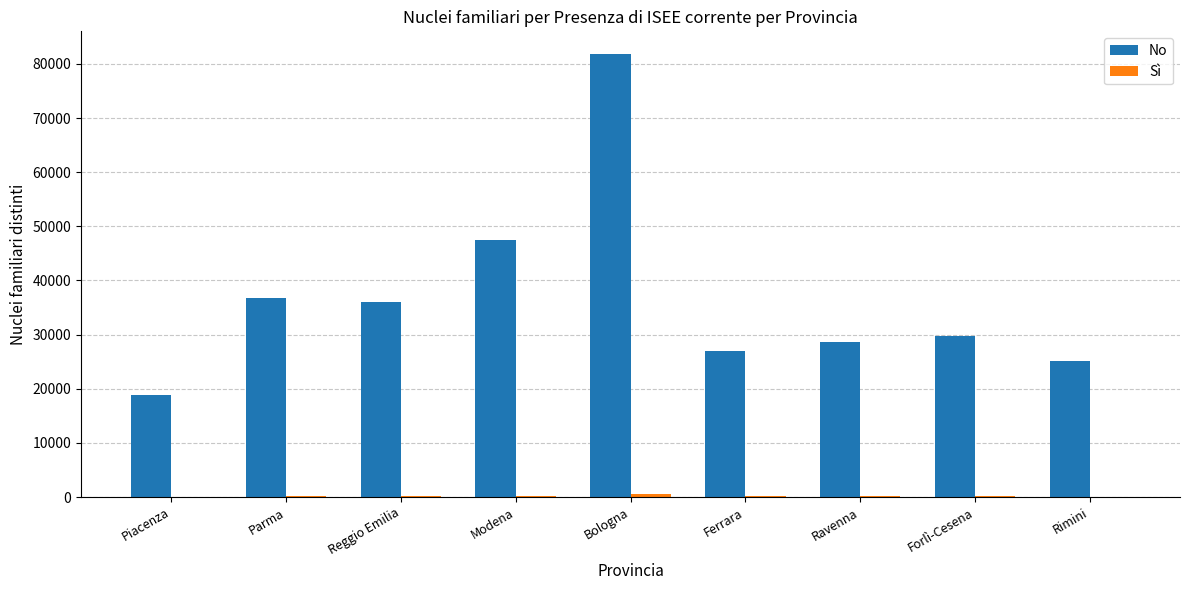

Which series has the largest total across all categories?

No